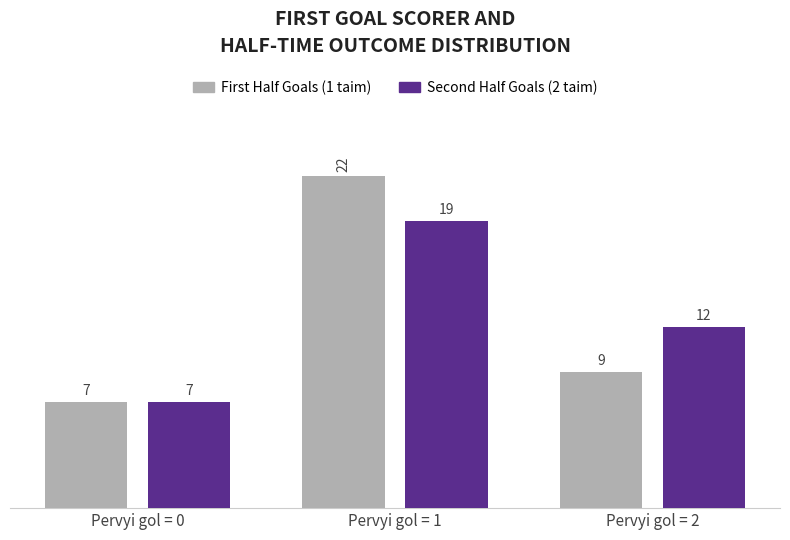

How many bars are there in each group?

2